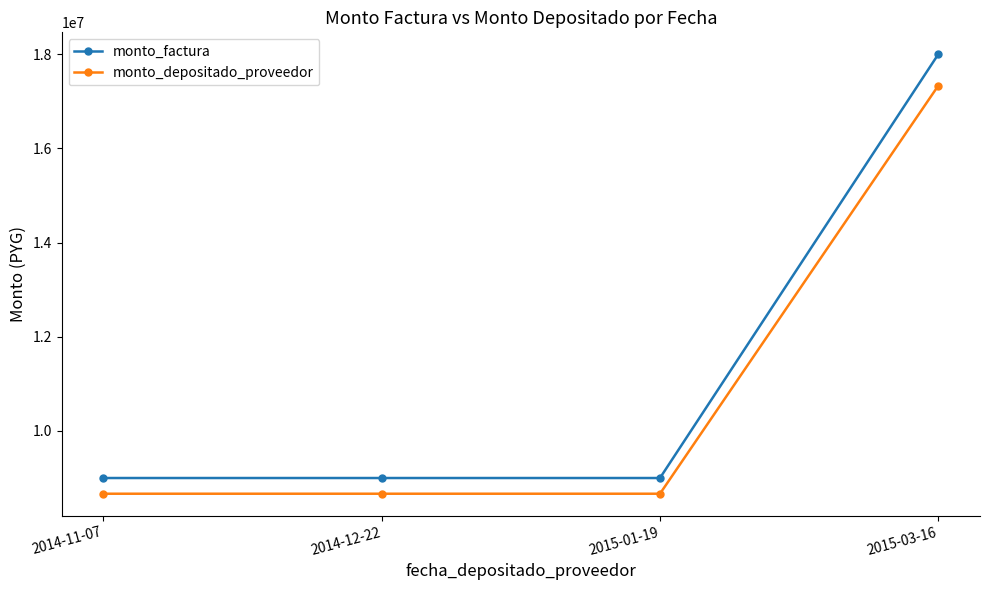

True or false: monto_factura and monto_depositado_proveedor intersect in this chart.

False